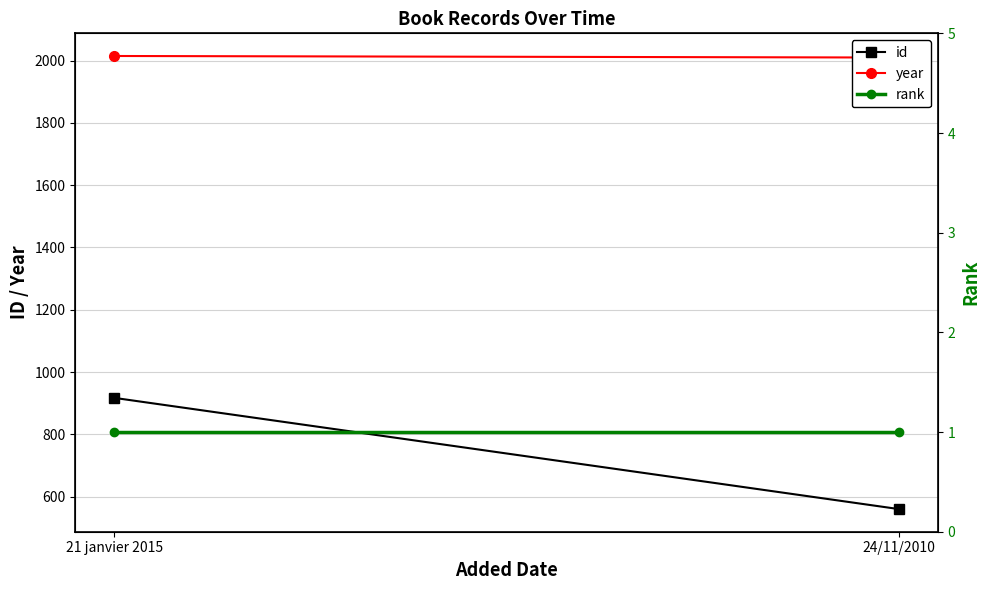

At how many categories does at least one series exceed 991?

2